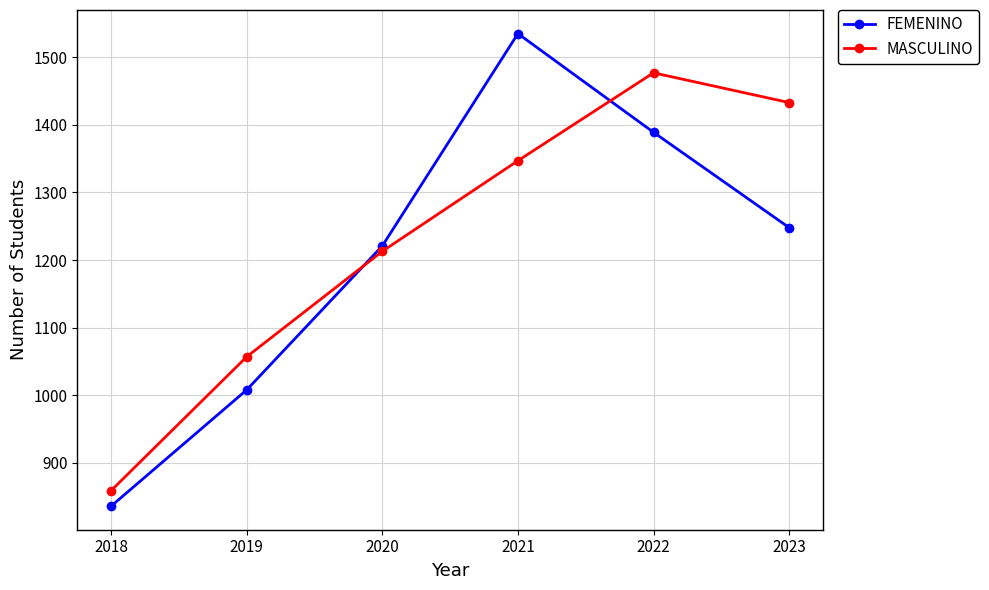

How many values in the FEMENINO series are below 1248?

3